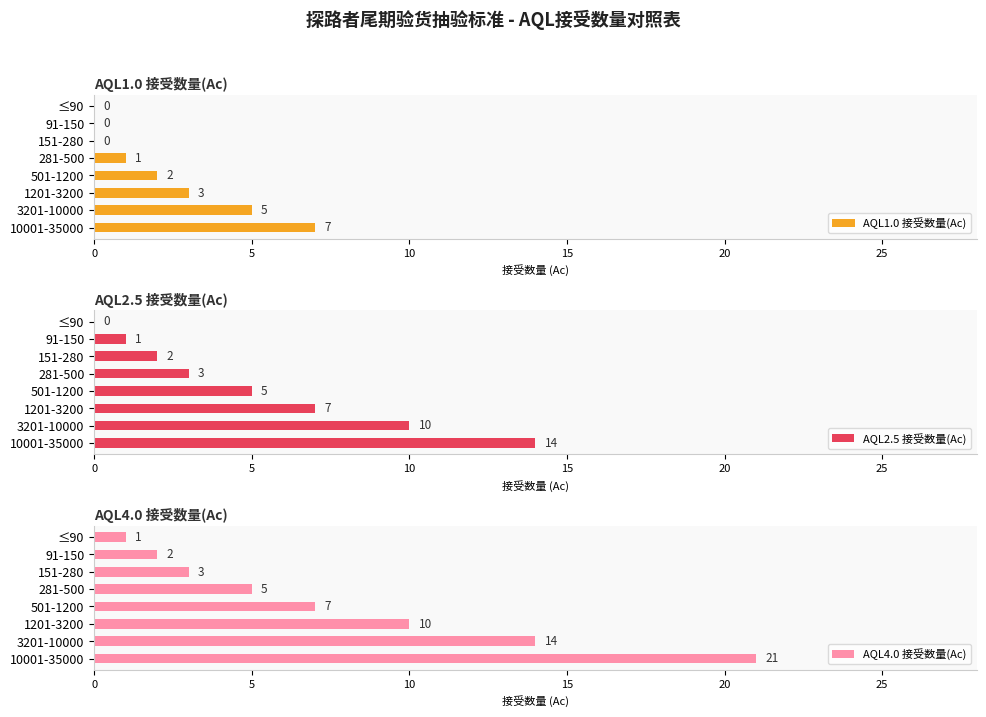

The value of AQL1.0 接受数量(Ac) at 151-280 is 0. True or false?

True